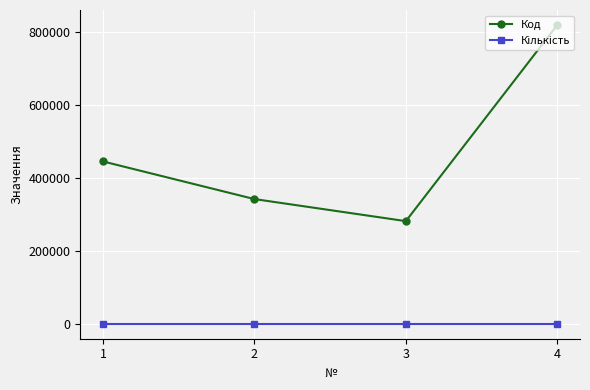

Count the number of data series in this chart.

2